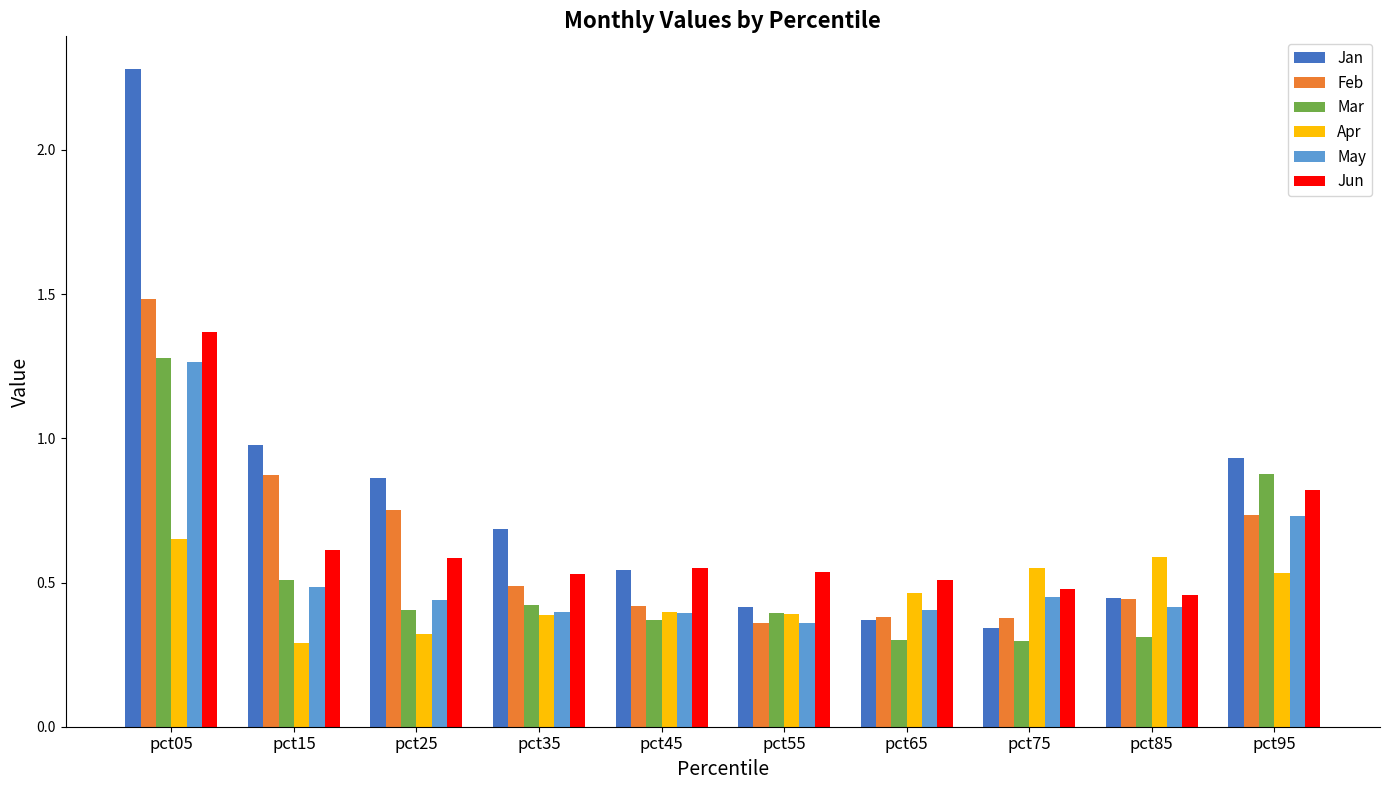

Which series has the largest total across all categories?

Jan